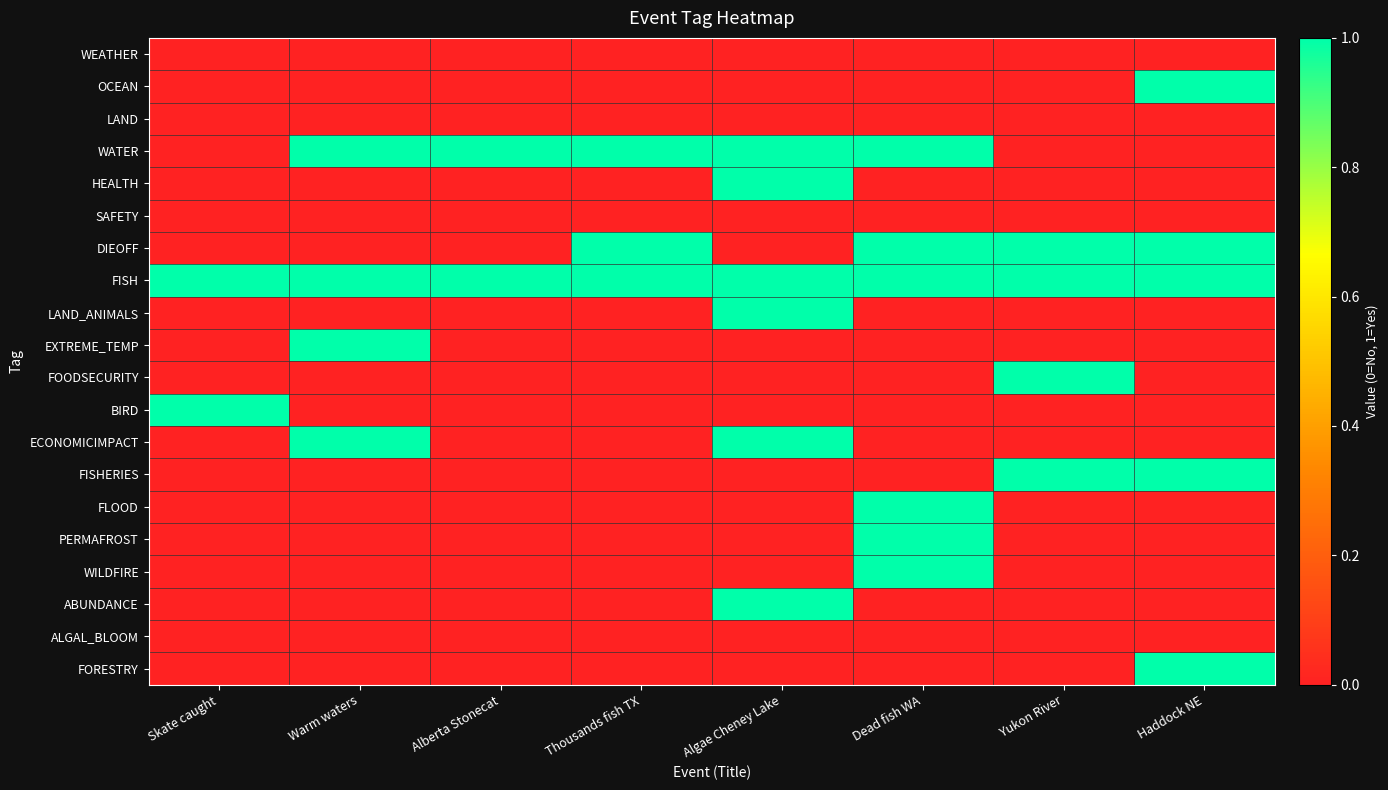

At Yukon River, list the series in order from smallest to largest.

WEATHER, OCEAN, LAND, WATER, HEALTH, SAFETY, LAND_ANIMALS, EXTREME_TEMP, BIRD, ECONOMICIMPACT, FLOOD, PERMAFROST, WILDFIRE, ABUNDANCE, ALGAL_BLOOM, FORESTRY, DIEOFF, FISH, FOODSECURITY, FISHERIES